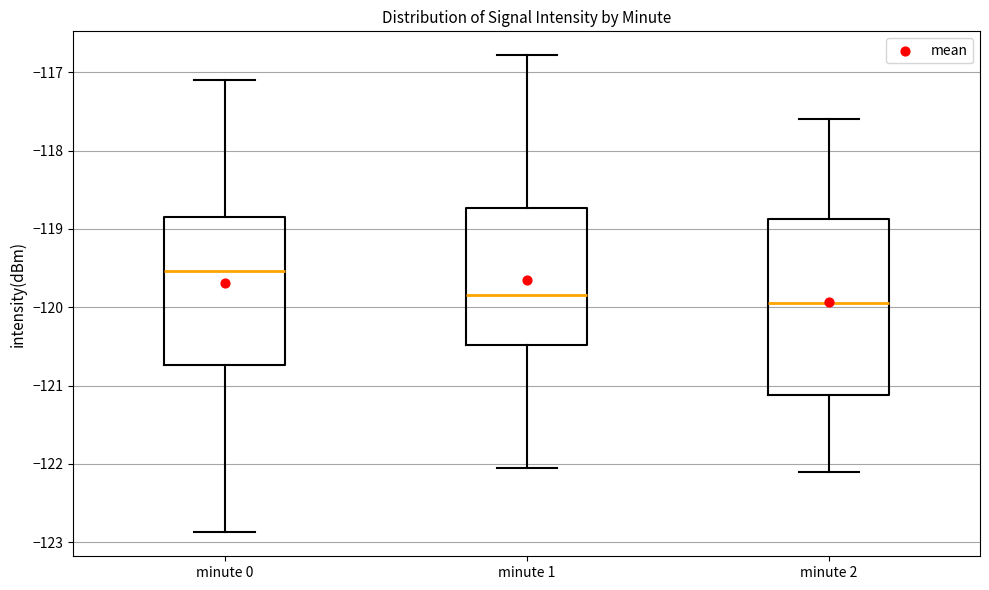

Reading left to right, transcribe this box plot: for each box, give where its median line is, the range the box spans, and where its two whiskers end, as read against the y-axis. The values are not printed on the chart, so give them approximately, as read against the axis.

minute 0: median -119.5, box -120.7 to -118.8, whiskers -122.9 to -117.1
minute 1: median -119.8, box -120.5 to -118.7, whiskers -122.1 to -116.8
minute 2: median -119.9, box -121.1 to -118.9, whiskers -122.1 to -117.6